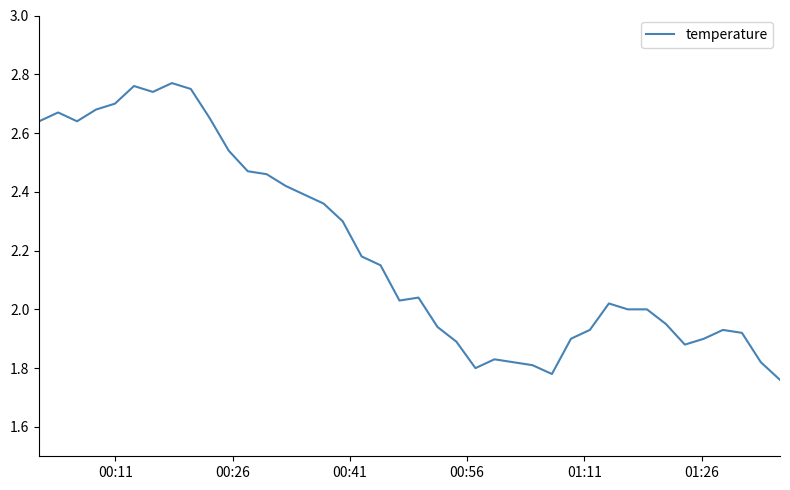

Reading right to left, extract all data points from this chart.

1.8	1.8	1.9	1.9	1.9	1.9	1.9	2.0	2.0	2.0	1.9	1.9	1.8	1.8	1.8	1.8	1.8	1.9	1.9	2.0	2.0	2.1	2.2	2.3	2.4	2.4	2.4	2.5	2.5	2.5	2.6	2.8	2.8	2.7	2.8	2.7	2.7	2.6	2.7	2.6